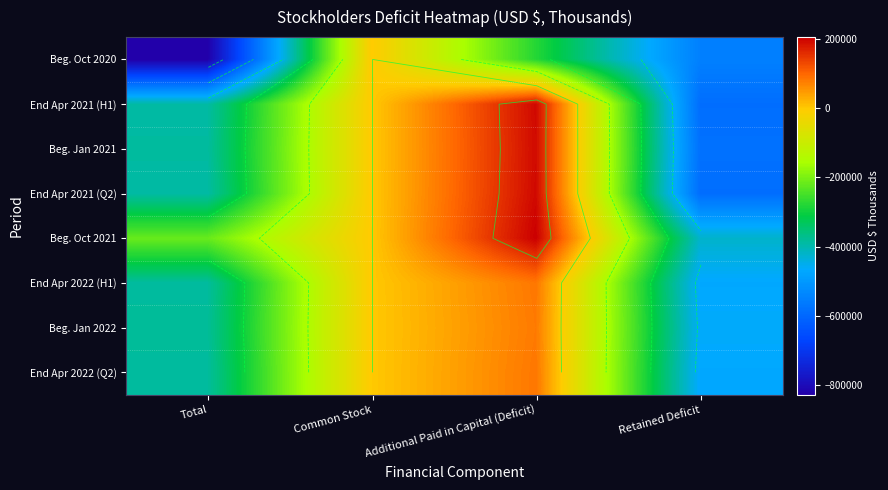

At which category does the chart reach its peak across all series?

Additional Paid in Capital (Deficit)